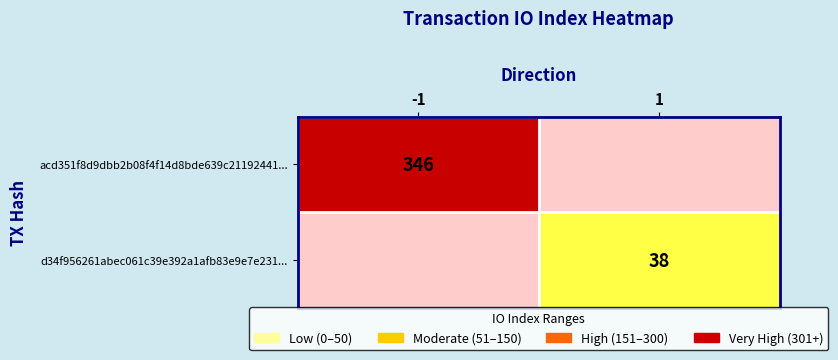

At how many categories does at least one series exceed 320?

1